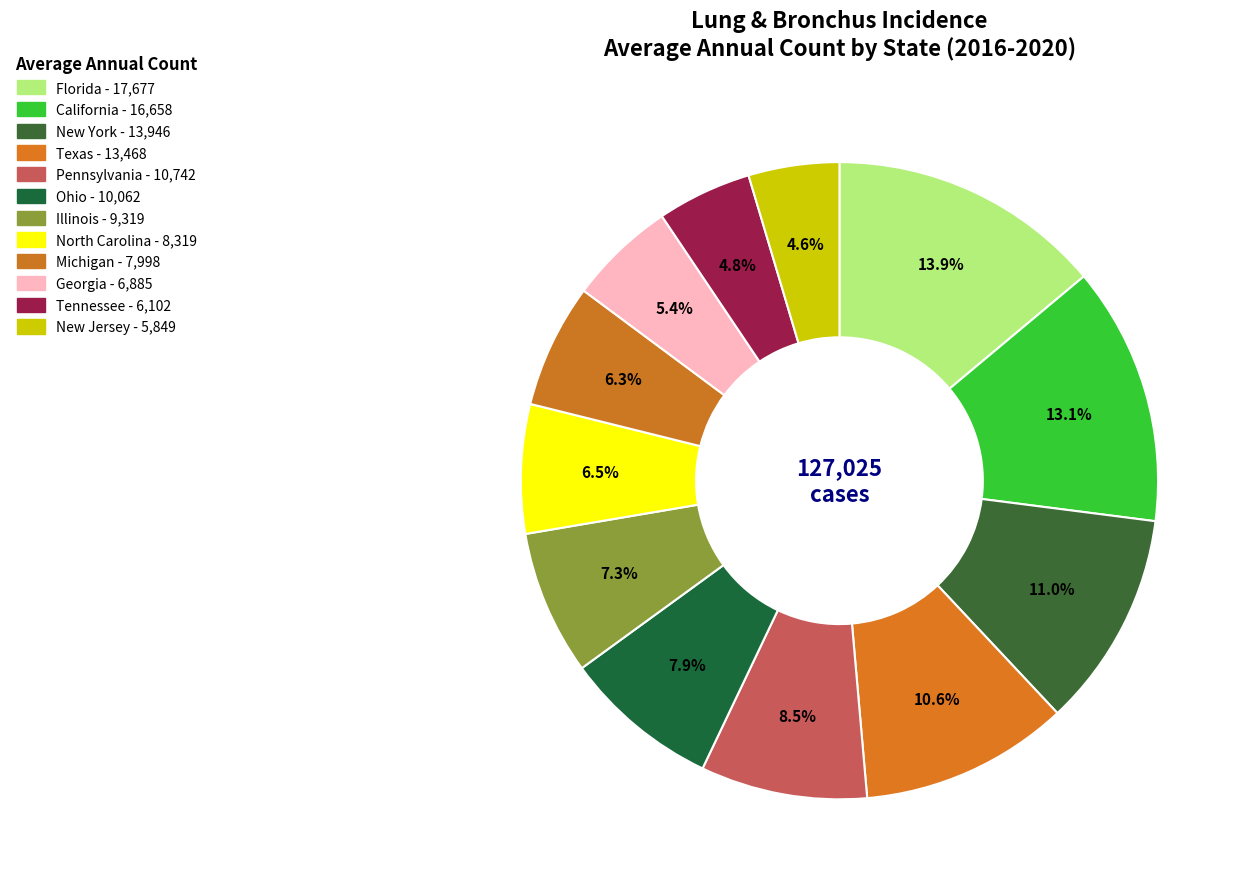

Which slice is the largest?

Florida